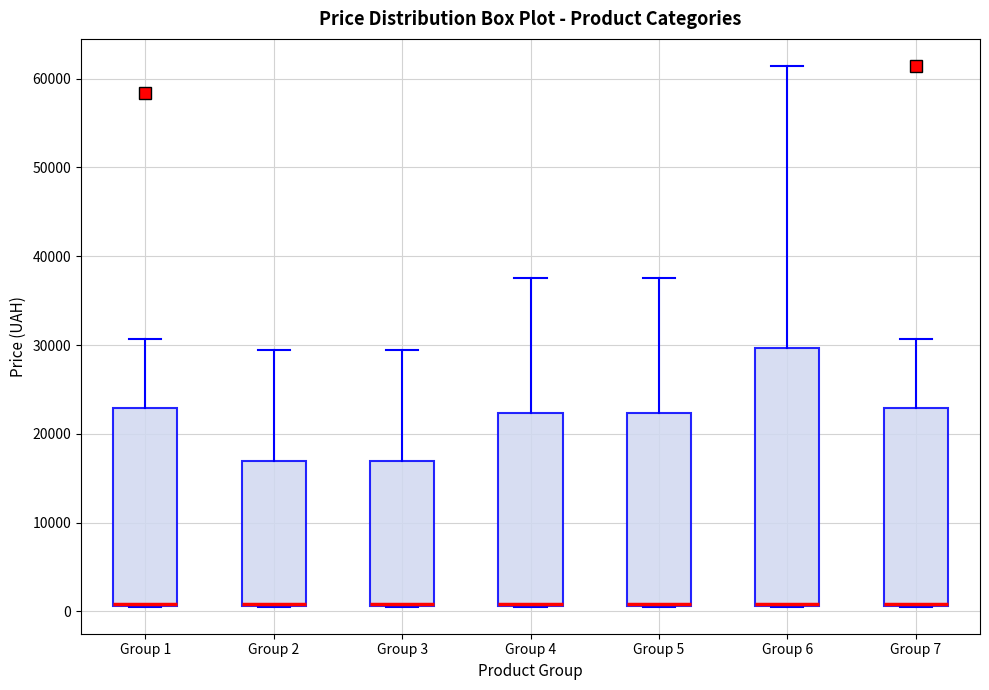

Where does the upper whisker of the box for Group 1 end on the y-axis? The values are not printed on the chart, so give them approximately, as read against the axis.

31000